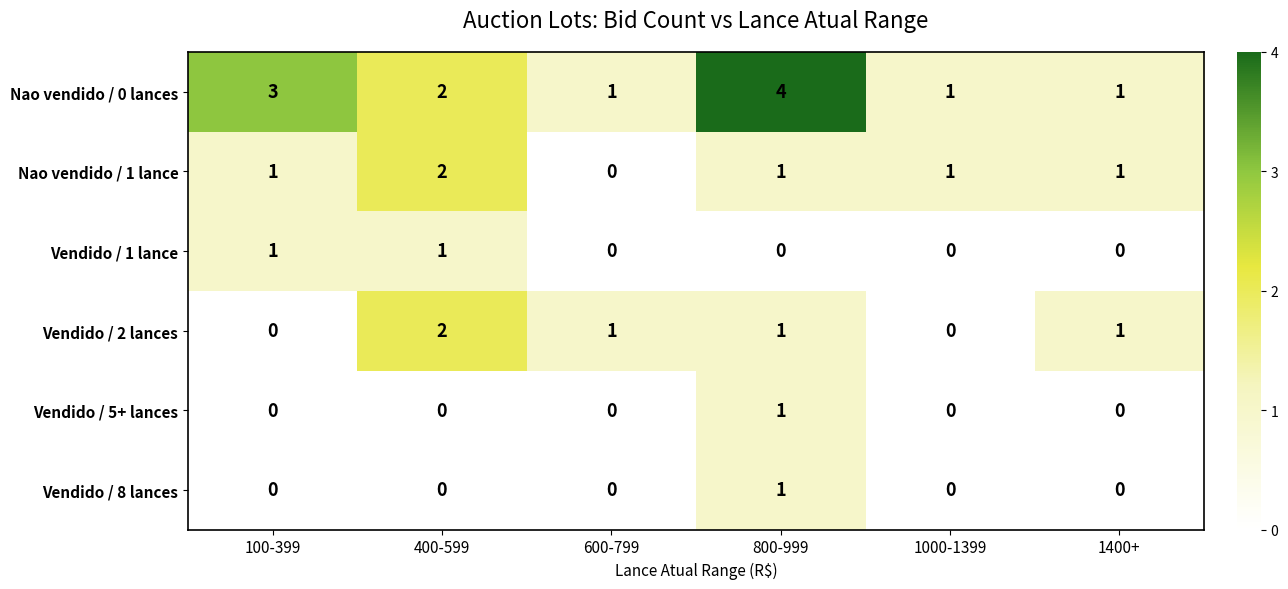

Count the Vendido / 2 lances values in the range 0 to 1.

5